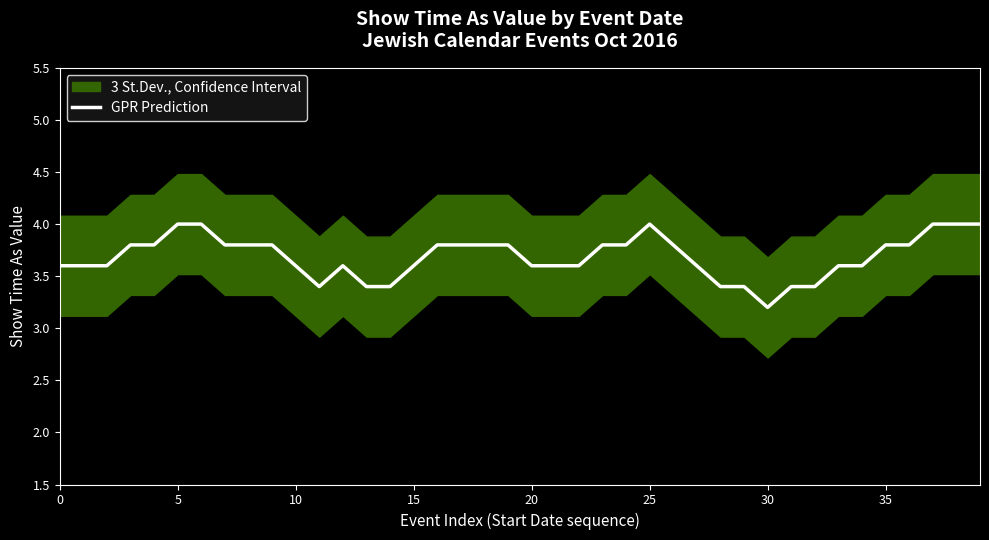

Reading left to right, extract all data points from this chart.

3.6	3.6	3.6	3.8	3.8	4.0	4.0	3.8	3.8	3.8	3.6	3.4	3.6	3.4	3.4	3.6	3.8	3.8	3.8	3.8	3.6	3.6	3.6	3.8	3.8	4.0	3.8	3.6	3.4	3.4	3.2	3.4	3.4	3.6	3.6	3.8	3.8	4.0	4.0	4.0